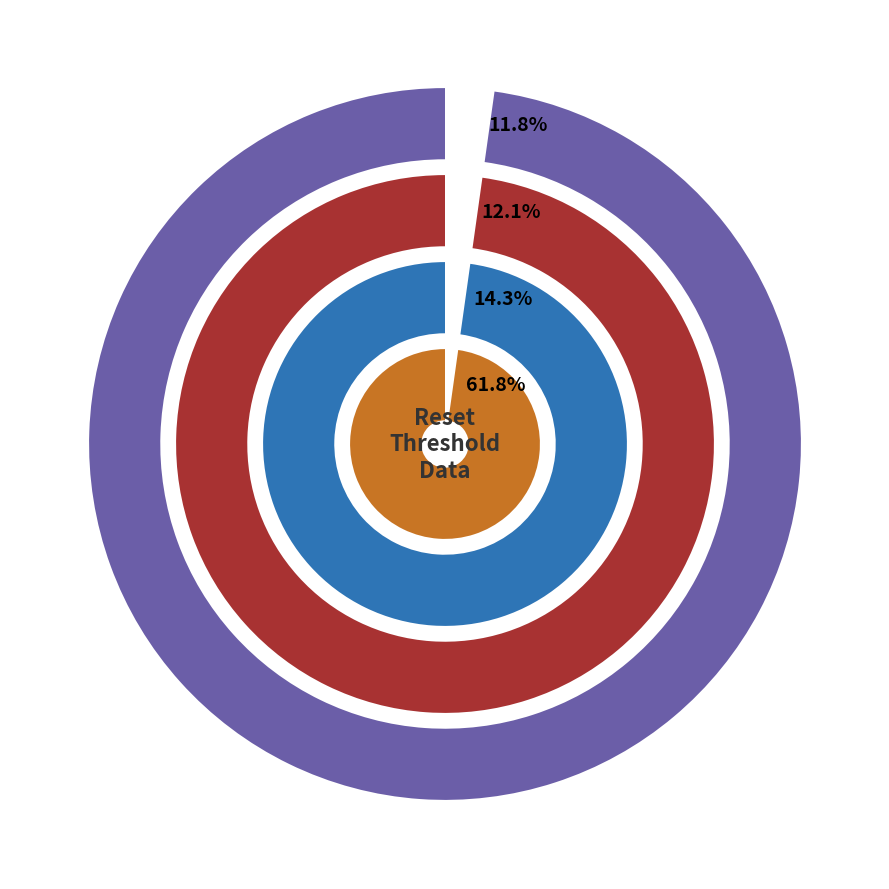

To the nearest percent, what is the combined percentage of 2025-09-03 22:09 and 2025-09-08 22:10?

17%